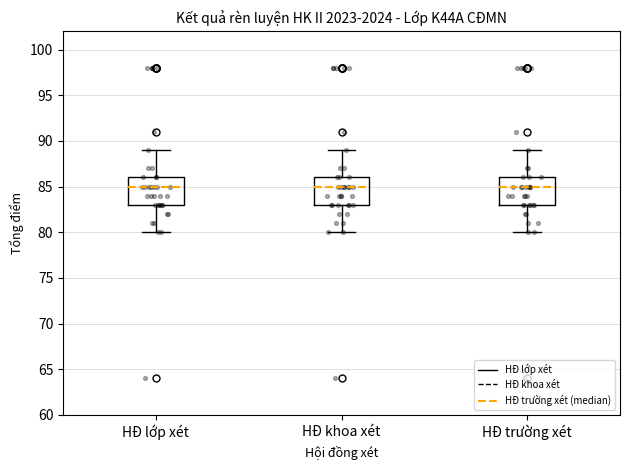

Reading left to right, read every box against the y-axis: the position of its median line, the range the box covers, and the ends of its whiskers. The values are not printed on the chart, so give them approximately, as read against the axis.

HĐ lớp xét: median 85, box 83 to 86, whiskers 80 to 89
HĐ khoa xét: median 85, box 83 to 86, whiskers 80 to 89
HĐ trường xét: median 85, box 83 to 86, whiskers 80 to 89